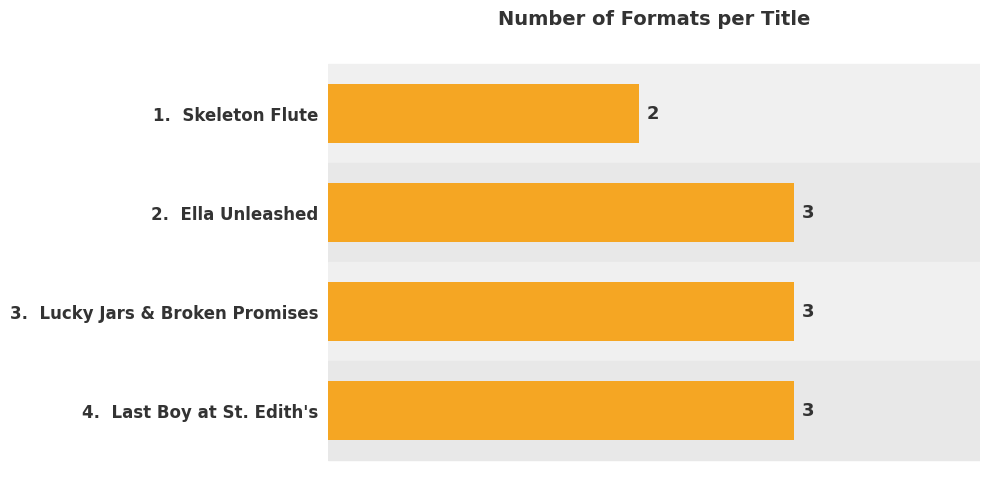

Reading bottom to top, list all the values displayed in this chart.

4.  Last Boy at St. Edith's=3	3.  Lucky Jars & Broken Promises=3	2.  Ella Unleashed=3	1.  Skeleton Flute=2